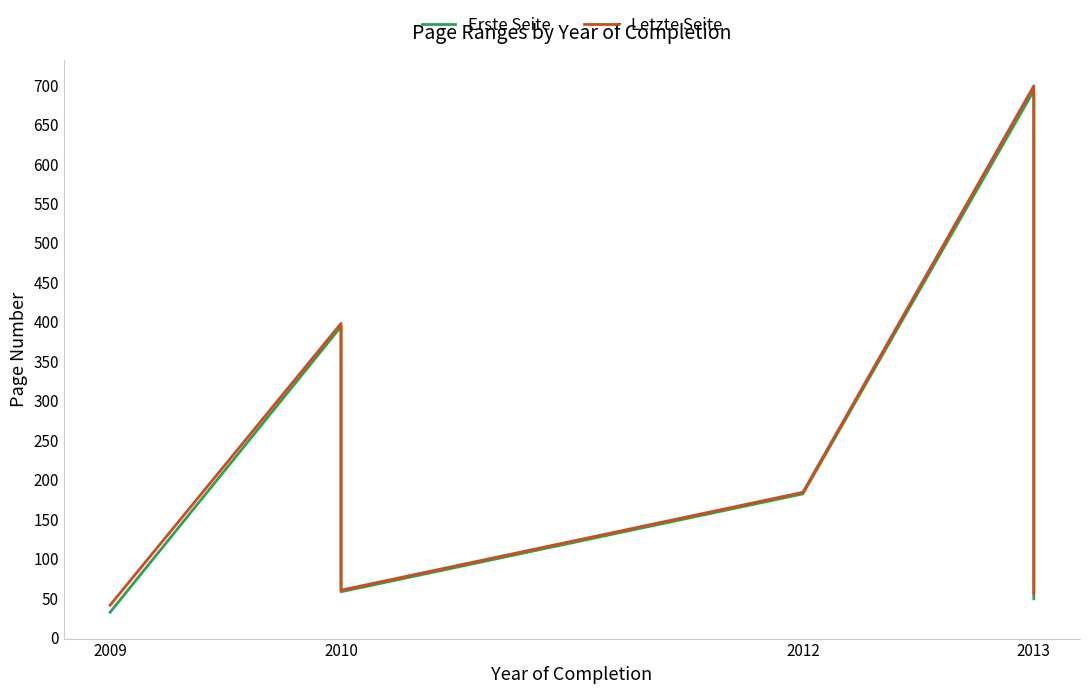

True or false: Erste Seite has a value of 89 at 2010.

False